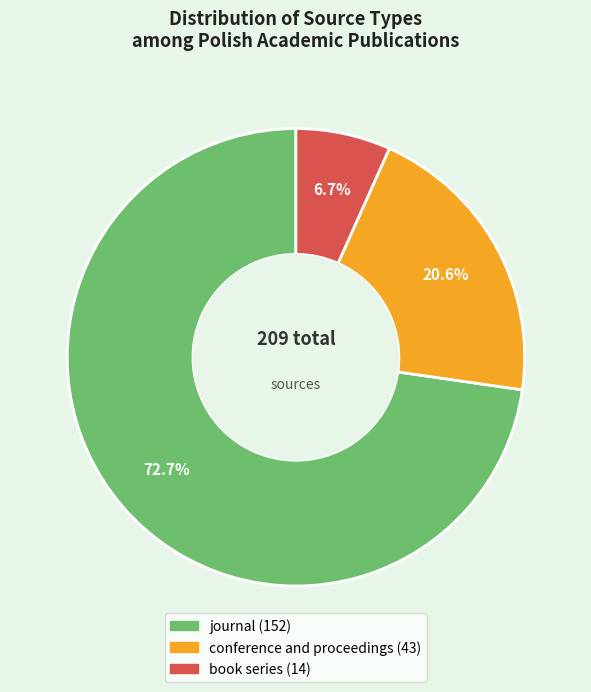

Does book series represent more than half of the total?

No